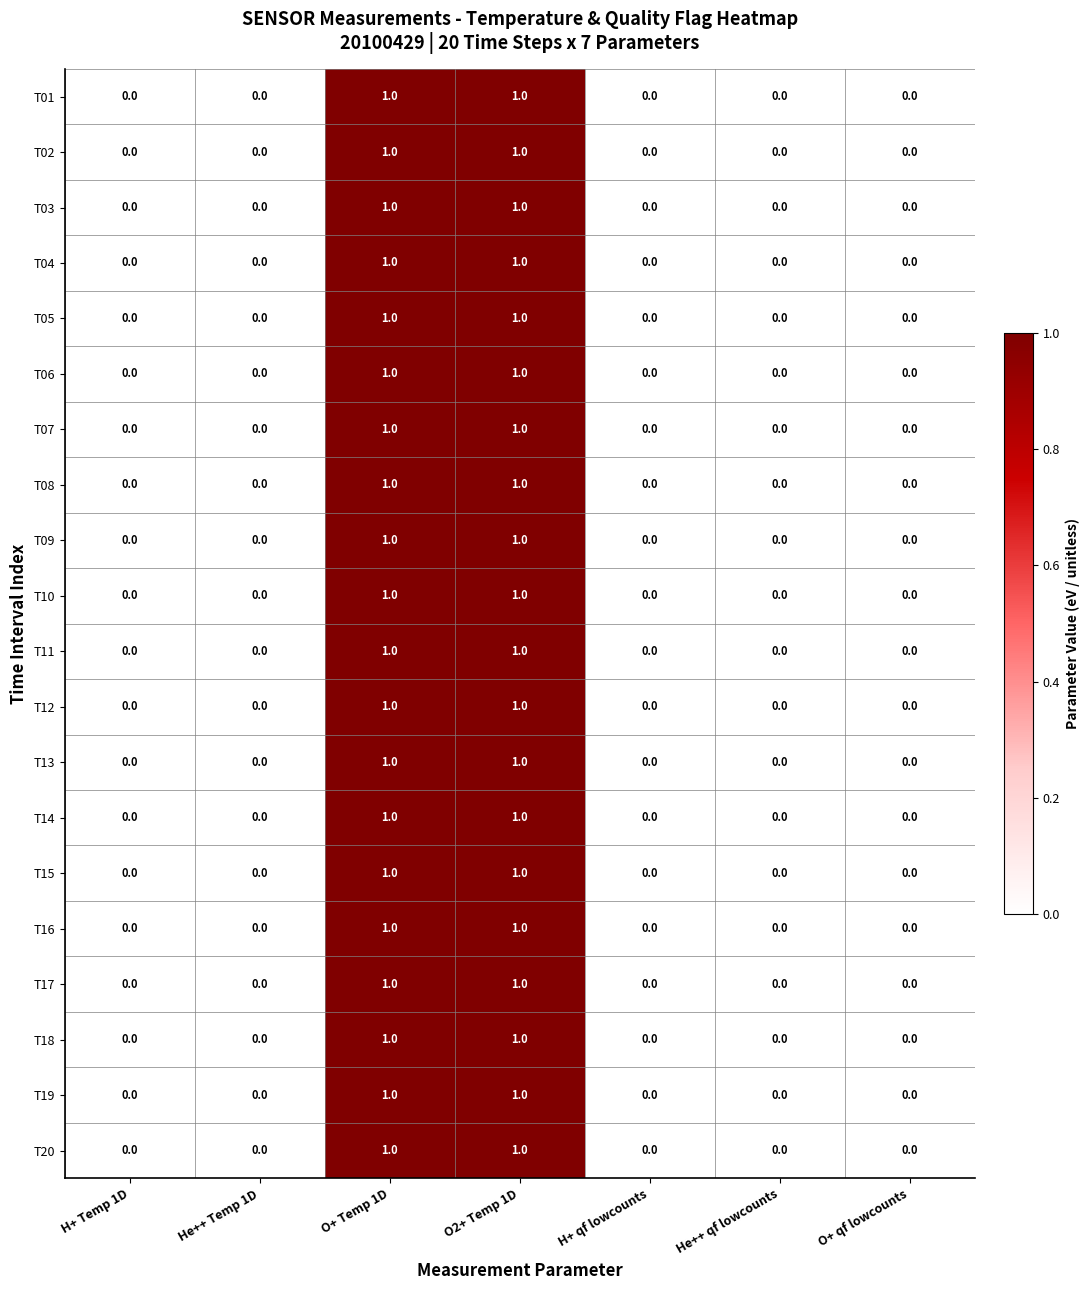

What is the total value across all series at O2+ Temp 1D?

20